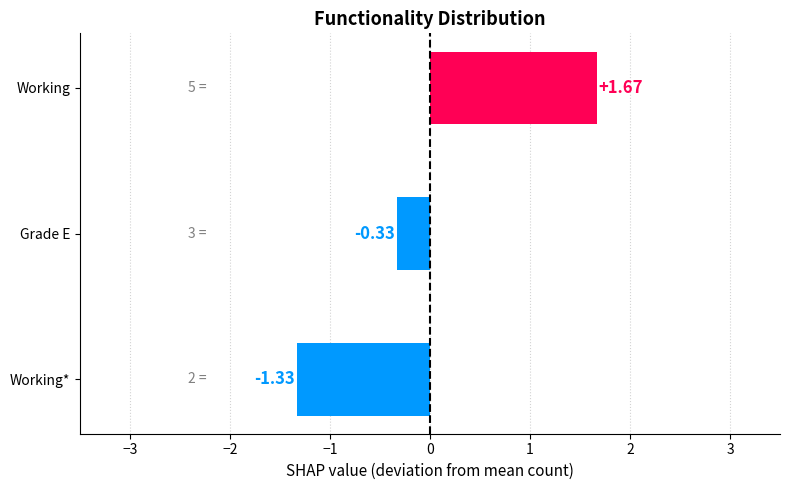

At which label is the value closest to 0?

Grade E